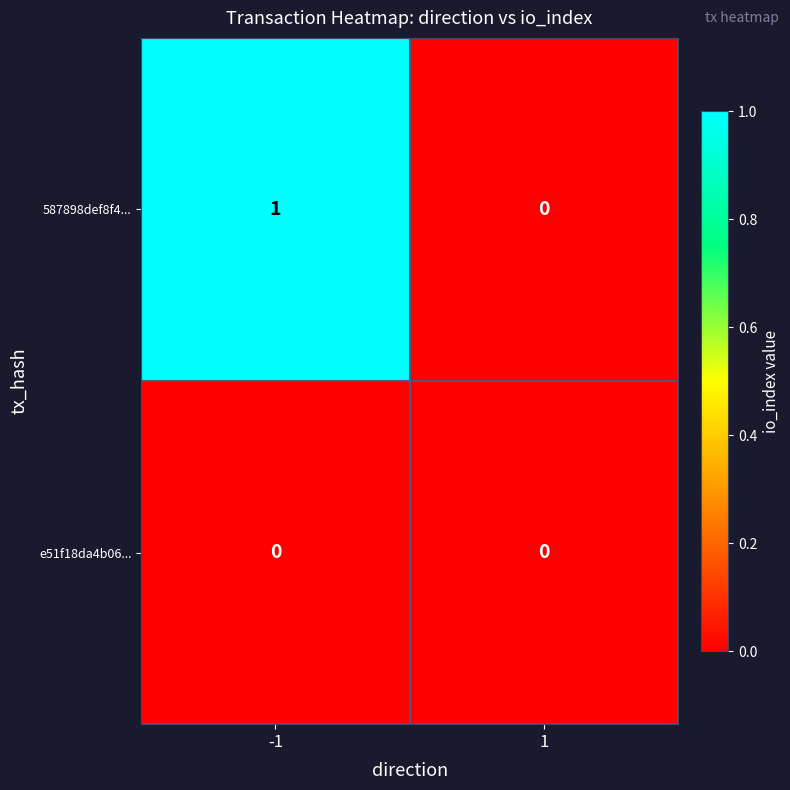

Count the number of data series in this chart.

2